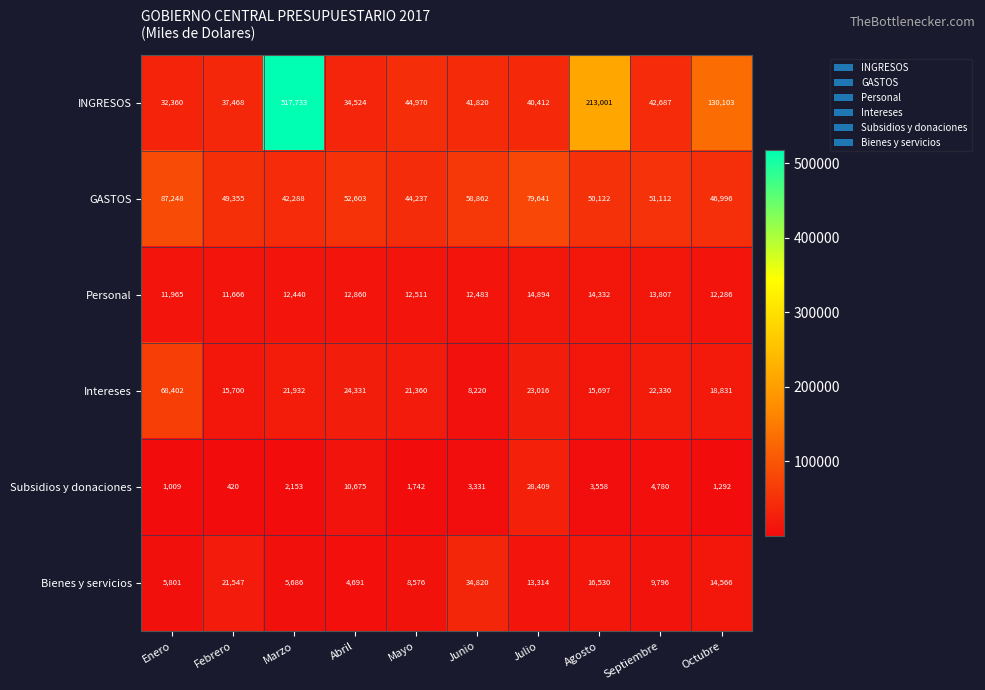

At which category is the sum across all series the highest?

Marzo